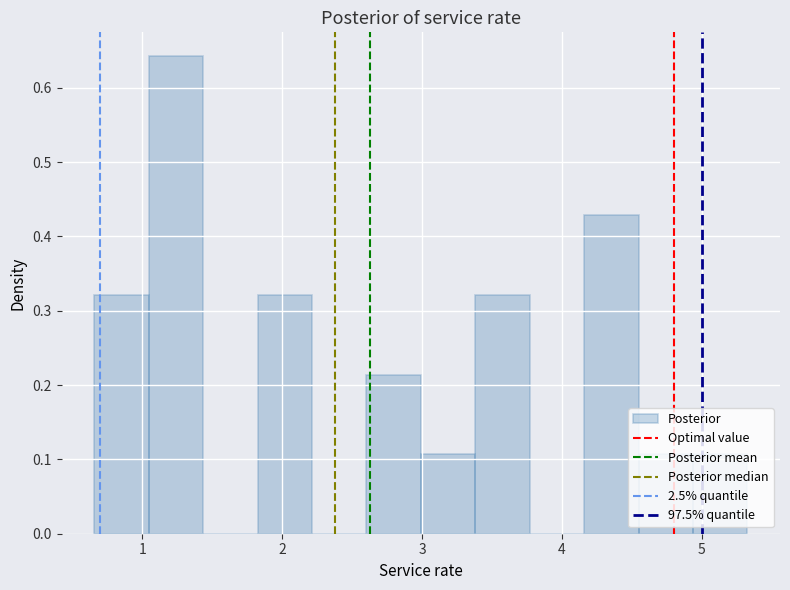

Around what value on the x-axis is the tallest bar? Give the approximate position of its centre, as read against the axis.

1.2